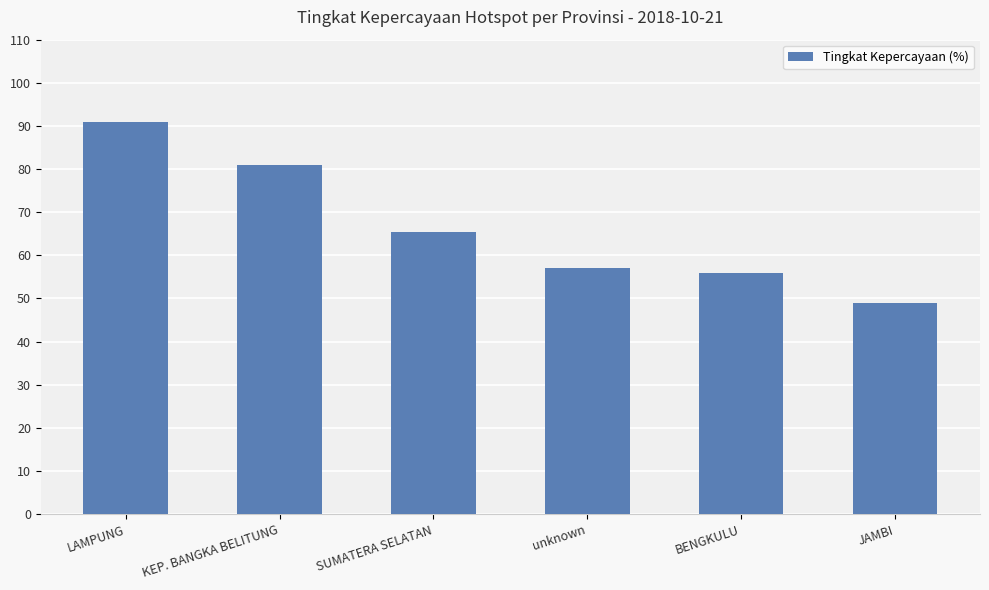

How many bars are there in total?

6